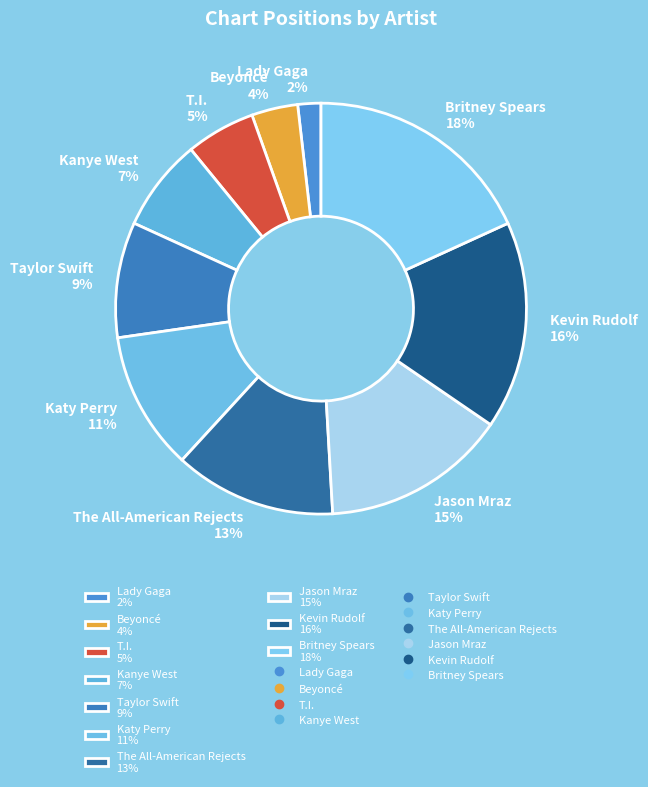

Combined, do The All-American Rejects 13% and Lady Gaga 2% account for over 50%?

No